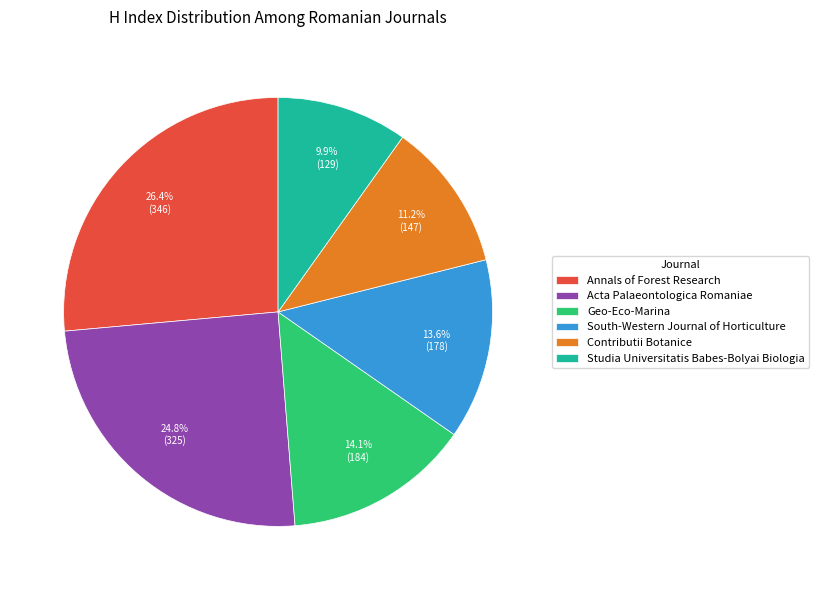

The South-Western Journal of Horticulture slice represents 14% of the pie. True or false?

True